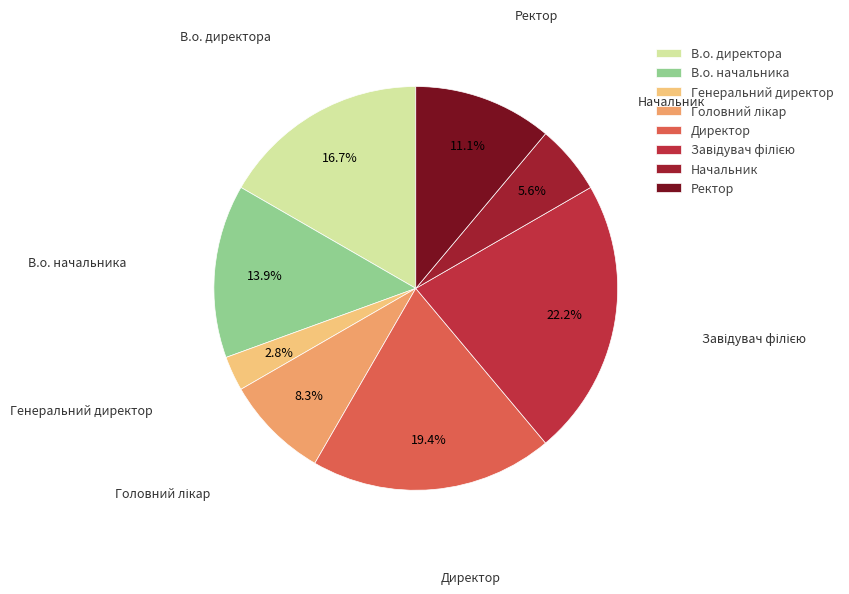

What is the smallest slice in the pie chart?

Генеральний директор